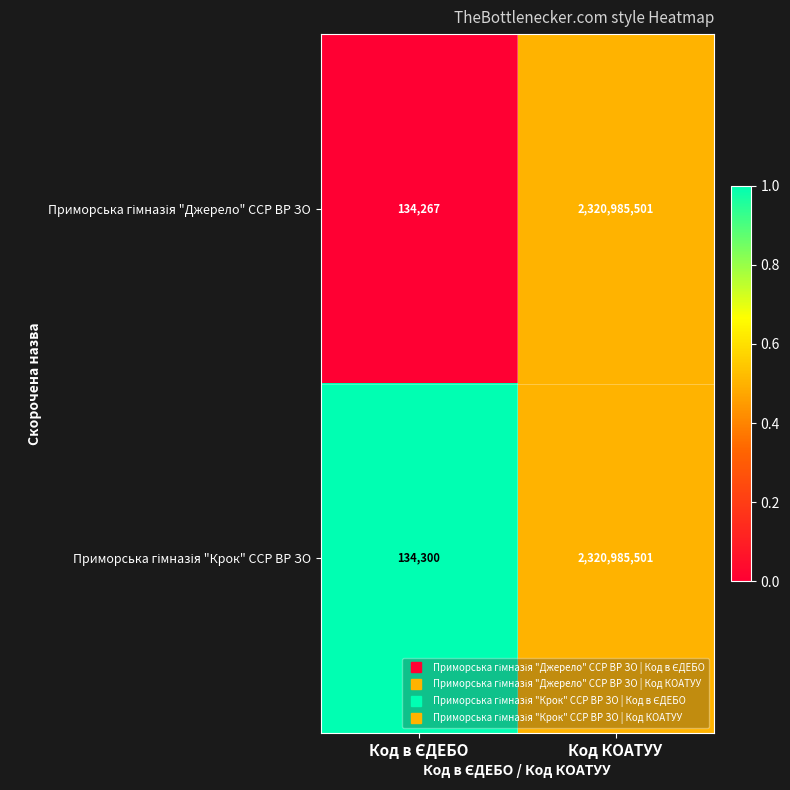

At which category is the sum across all series the highest?

Код КОАТУУ